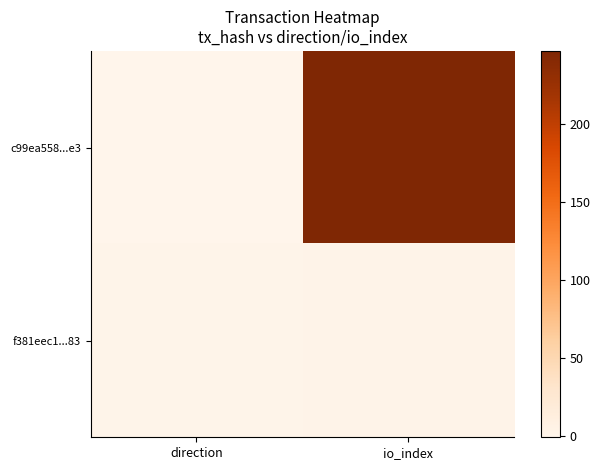

Rank the series at direction from highest to lowest value.

f381eec1...83, c99ea558...e3